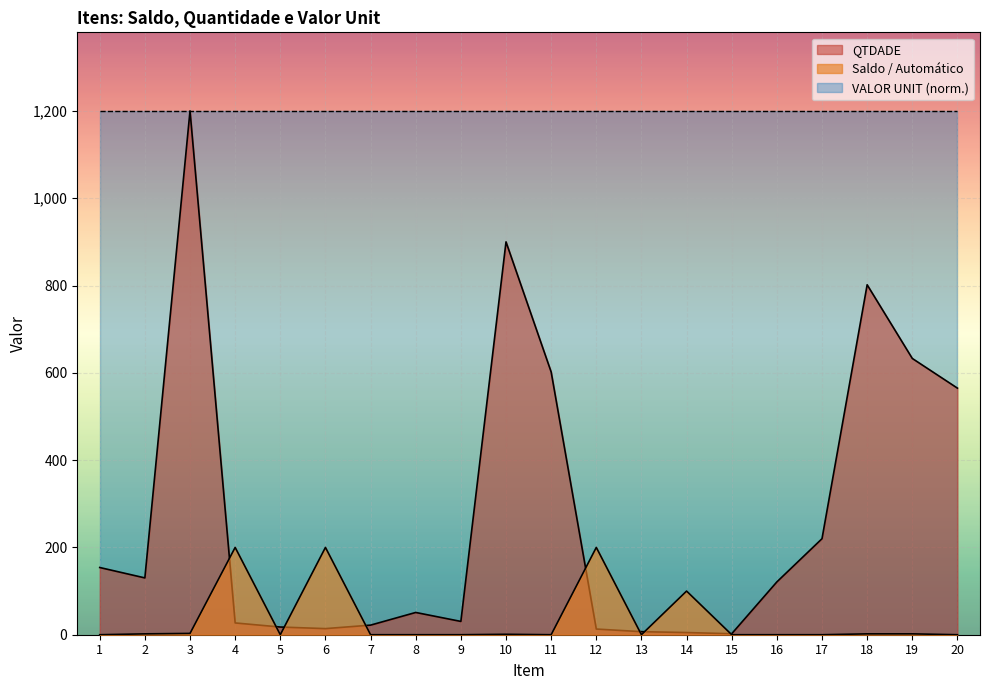

What is the maximum value shown in the chart?

1200.0